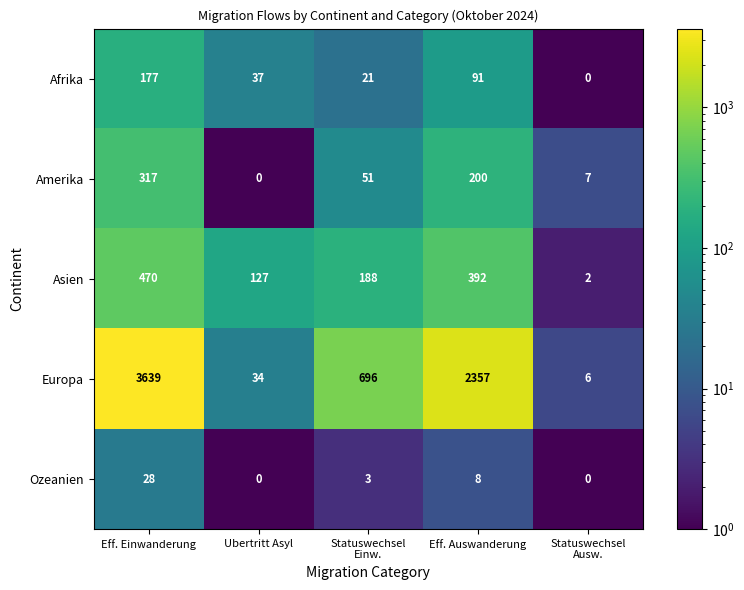

Reading right to left, extract all data points from this chart.

Afrika: 0	91	21	37	177
Amerika: 7	200	51	0	317
Asien: 2	392	188	127	470
Europa: 6	2357	696	34	3639
Ozeanien: 0	8	3	0	28